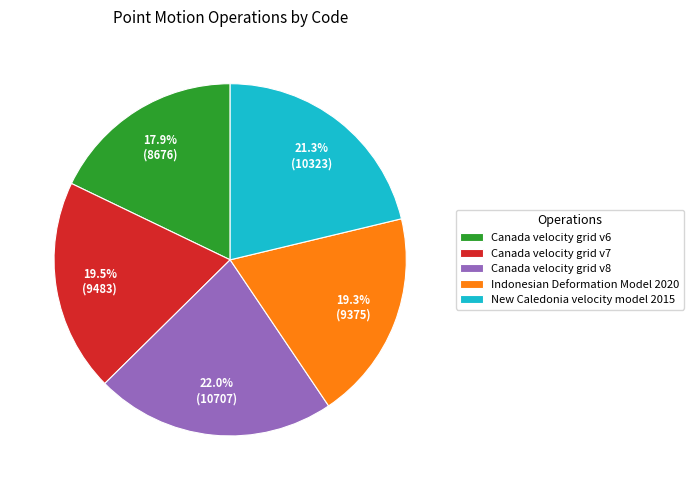

To the nearest percent, what is the difference between the New Caledonia velocity model 2015 and Canada velocity grid v7 slice percentages?

2%